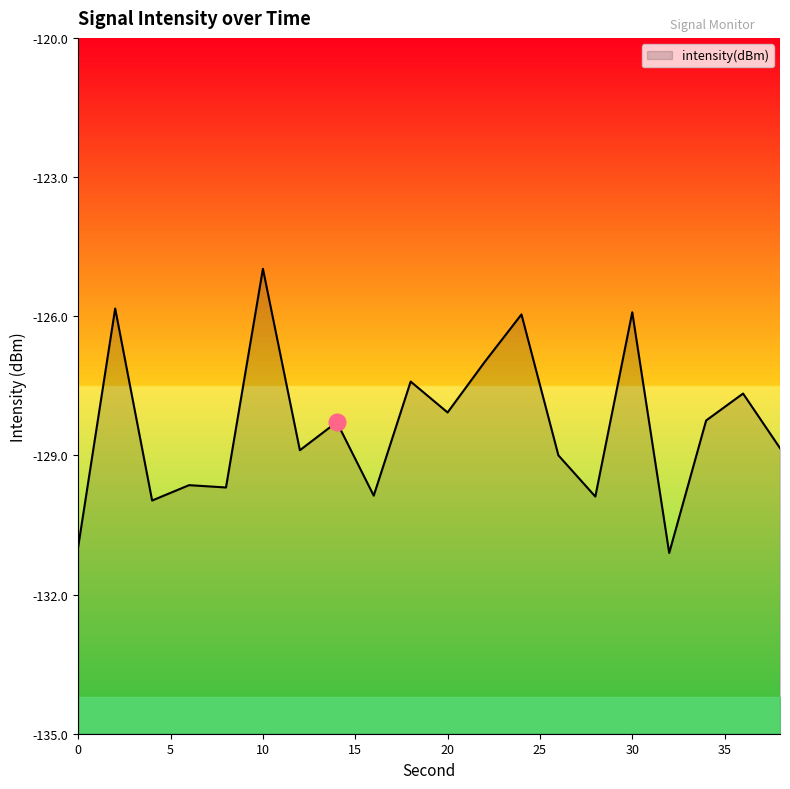

True or false: the data has more than 2 interior local peaks.

True